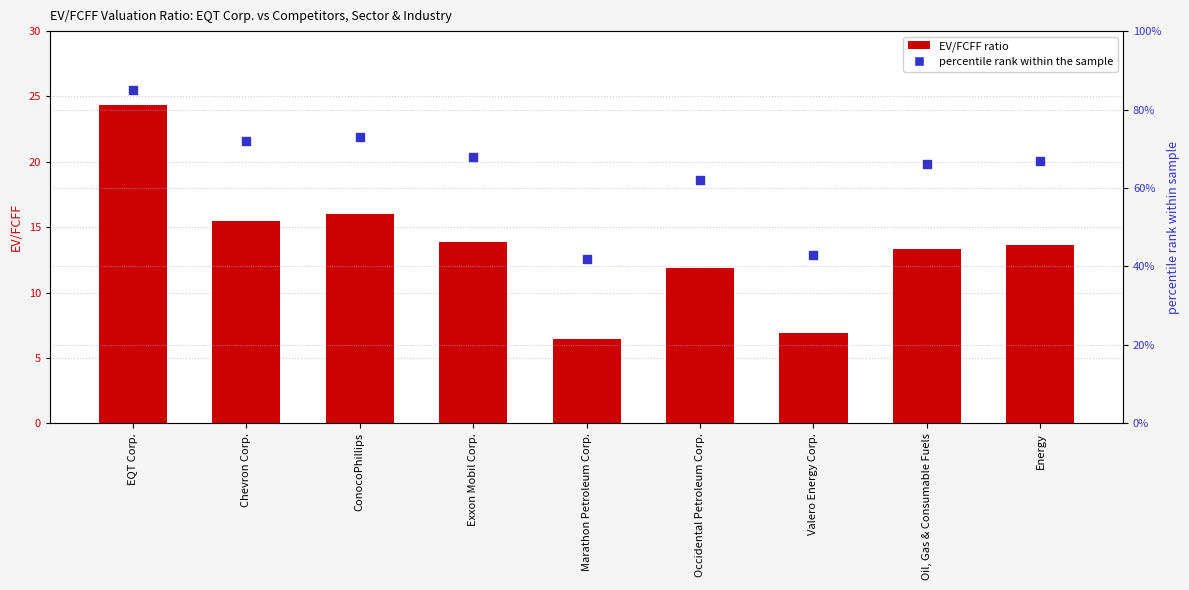

Which series has the largest total across all categories?

percentile rank